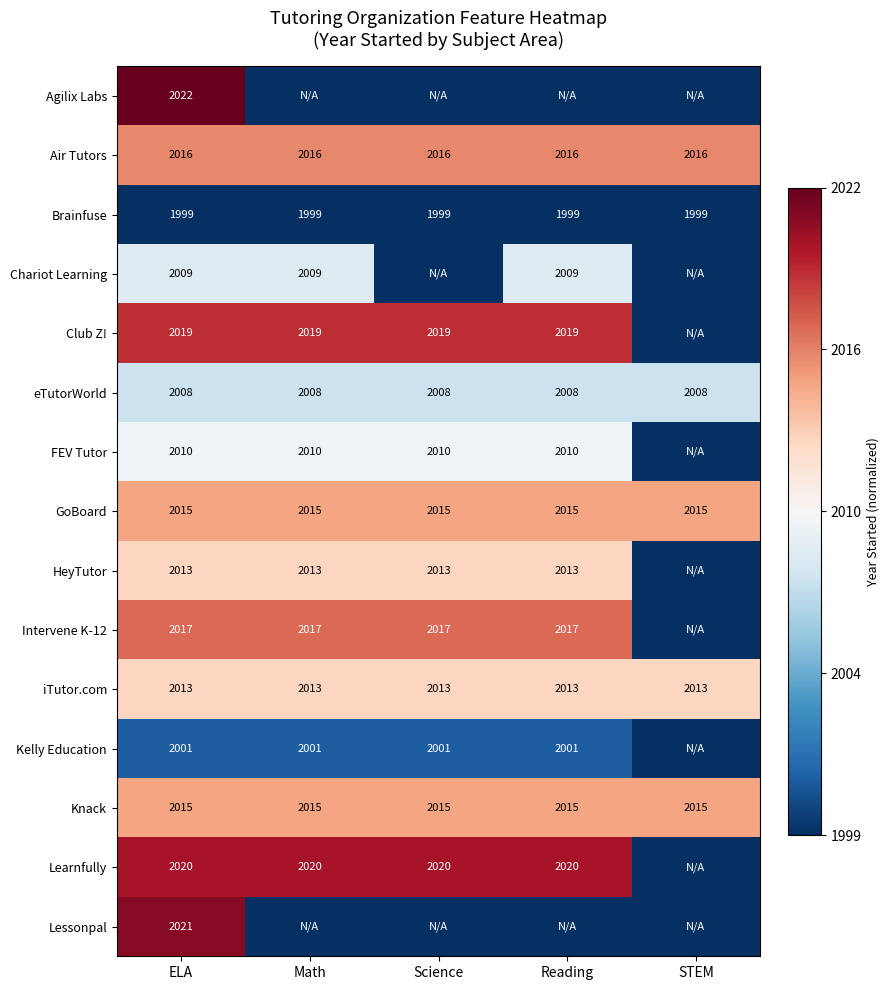

What is the highest value of the eTutorWorld series?

2008